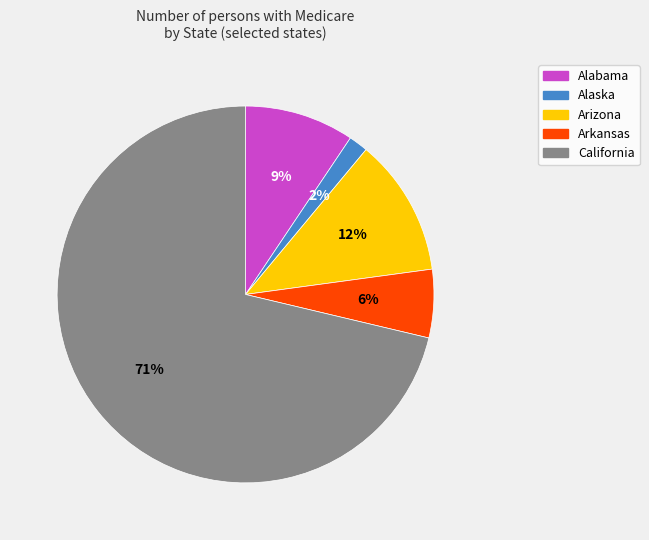

Count the number of slices in the pie.

5